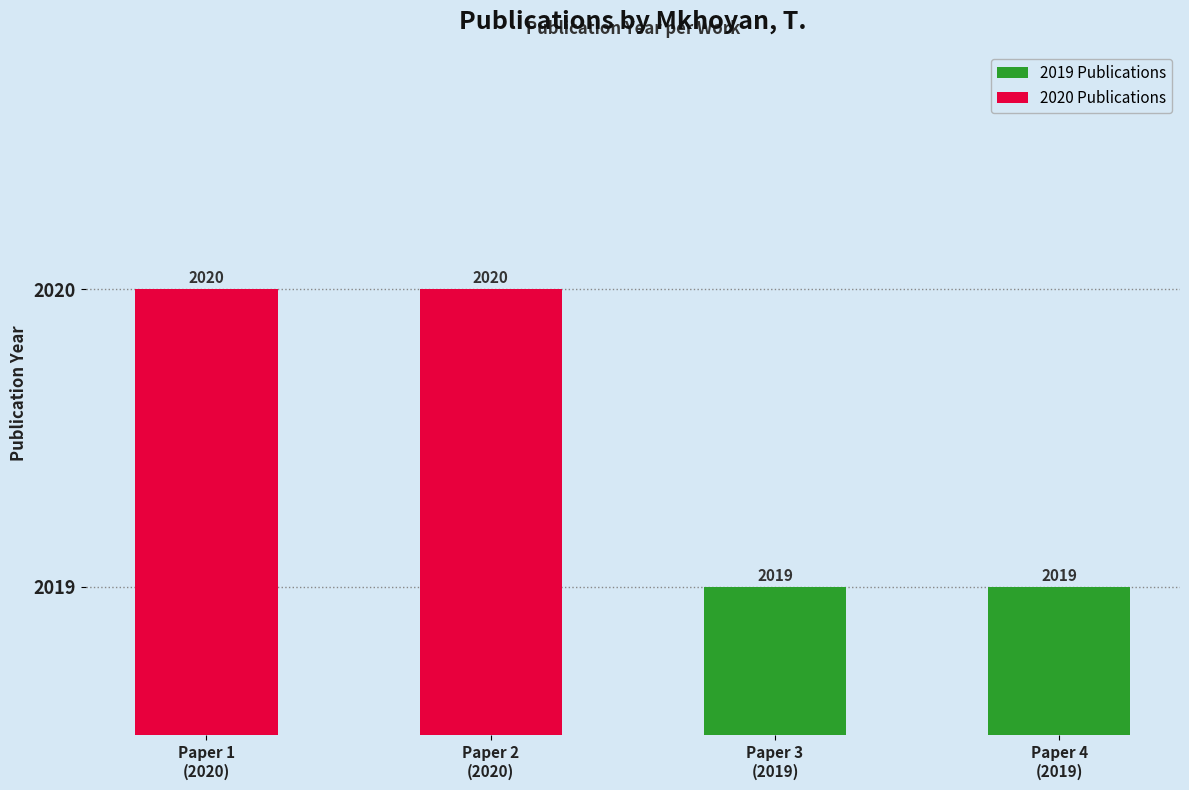

What is the label of the 4th bar from the left?

Paper 4
(2019)